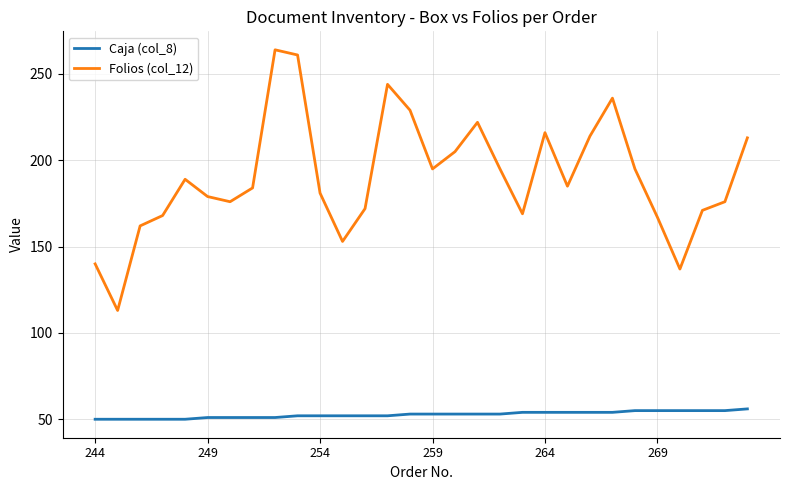

True or false: Caja (col_8) and Folios (col_12) cross at least once.

False